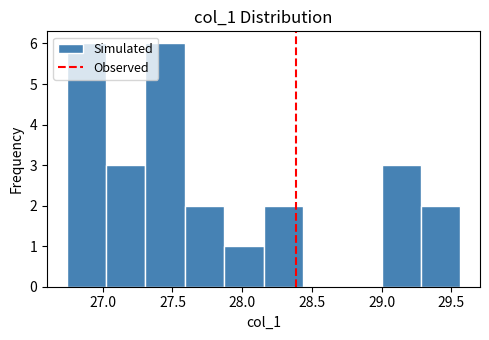

Reading left to right, transcribe this chart: for each bar, give the range it covers on the x-axis and its height. Neither the bar edges nor the heights are printed on the chart, so give them approximately, as read against the axes.

26.75 to 27.00: 6
27.00 to 27.30: 3
27.30 to 27.60: 6
27.60 to 27.85: 2
27.85 to 28.15: 1
28.15 to 28.45: 2
28.45 to 28.70: 0
28.70 to 29.00: 0
29.00 to 29.30: 3
29.30 to 29.55: 2